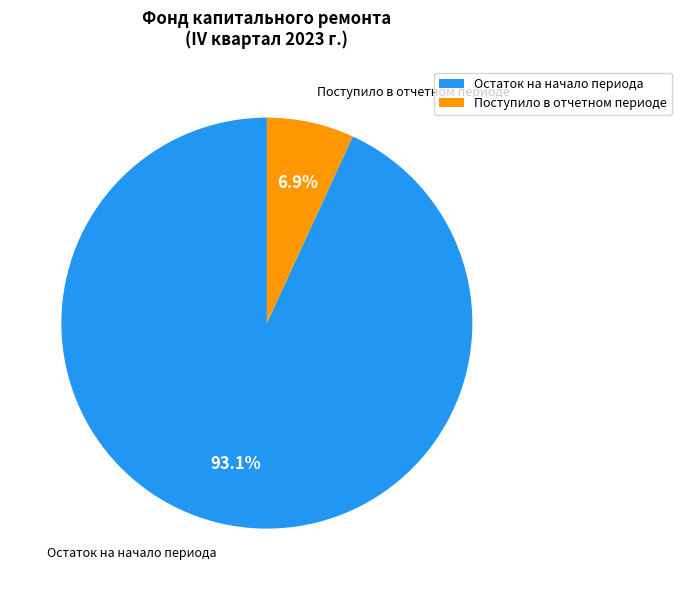

Rank the categories by value from highest to lowest.

Остаток на начало периода, Поступило в отчетном периоде